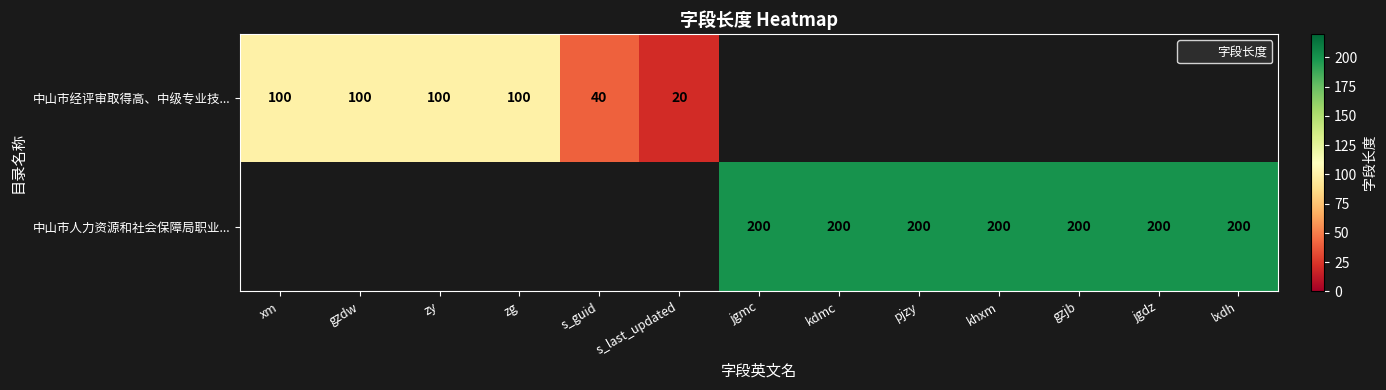

How many data points in 中山市经评审取得高、中级专业技... are above 0?

6